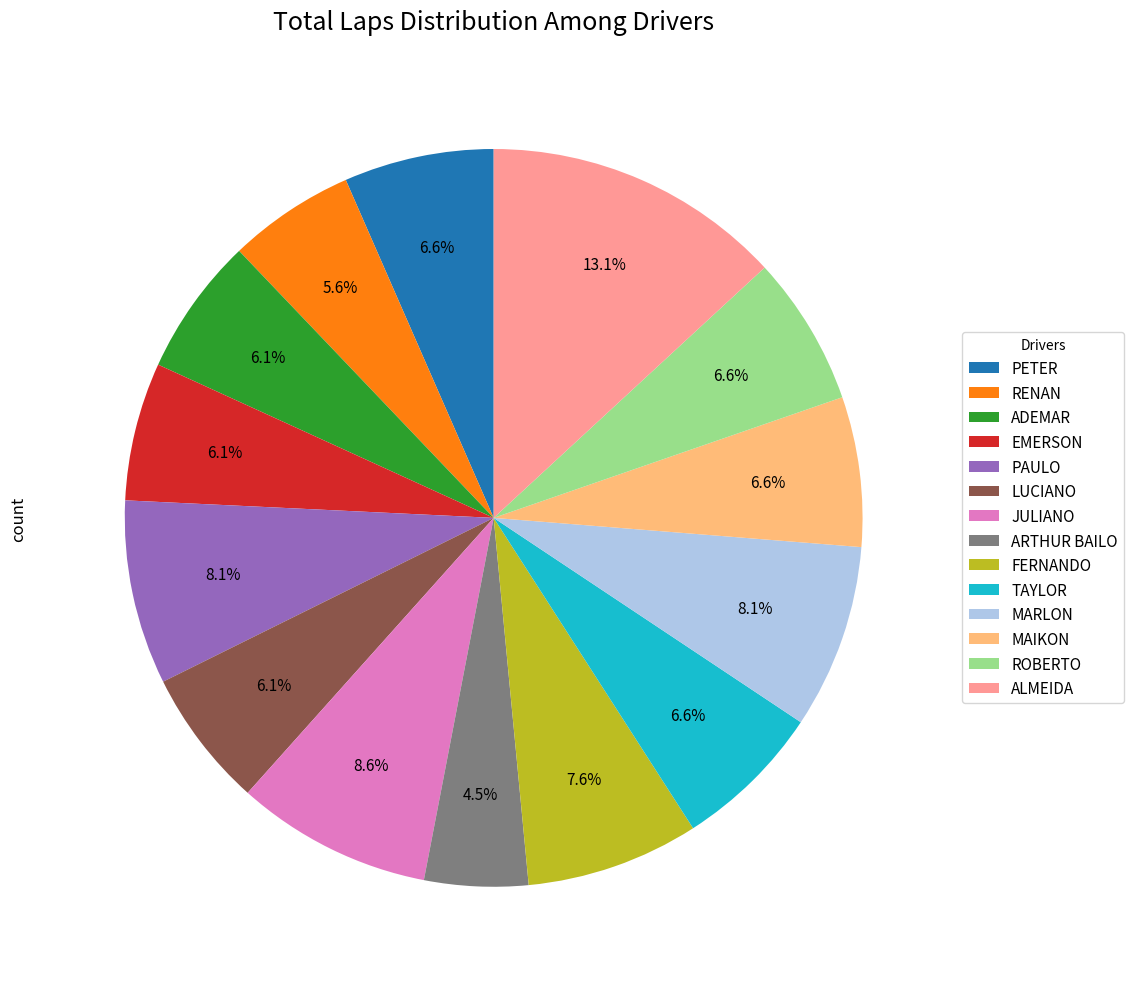

Does any single category account for the majority?

No